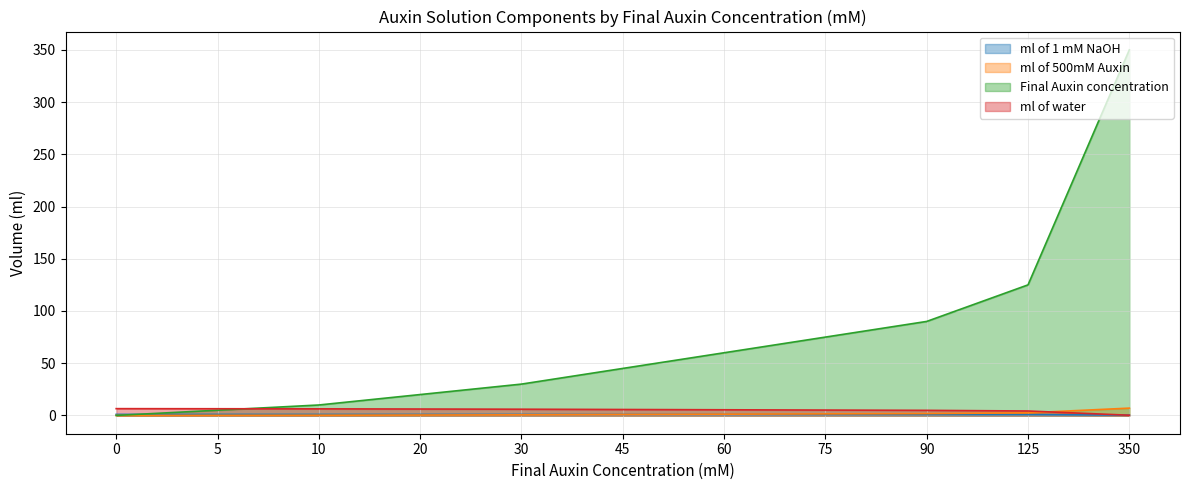

What are all the series names shown in the legend?

ml of 1 mM NaOH, ml of 500mM Auxin, Final Auxin concentration, ml of water